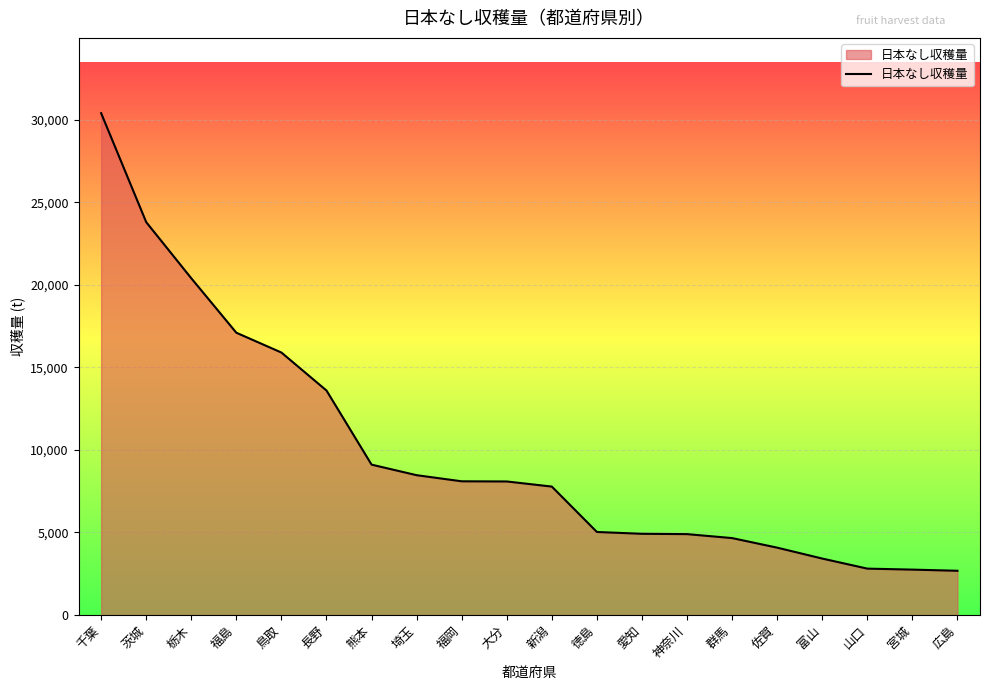

Is it true that the value at 神奈川 is 4900?

True